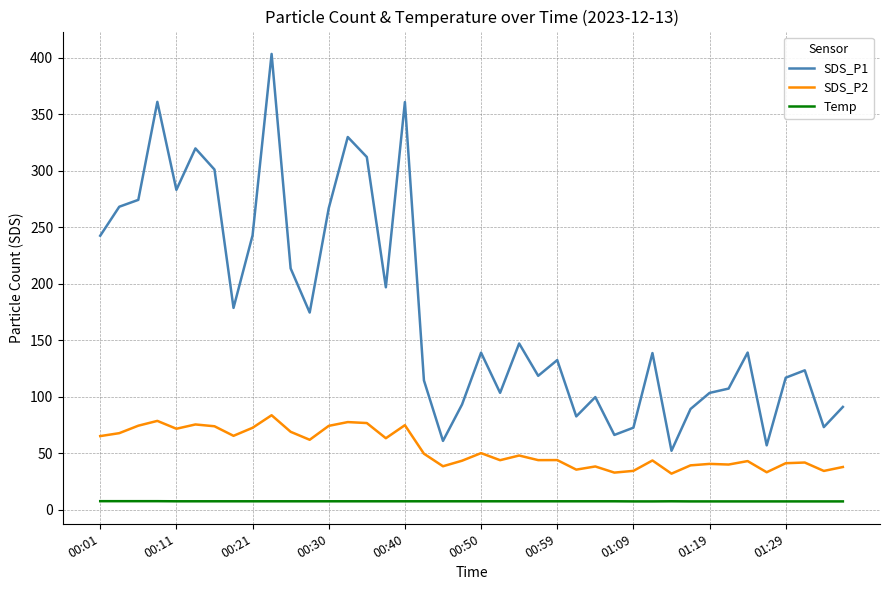

True or false: Temp and SDS_P2 intersect in this chart.

False